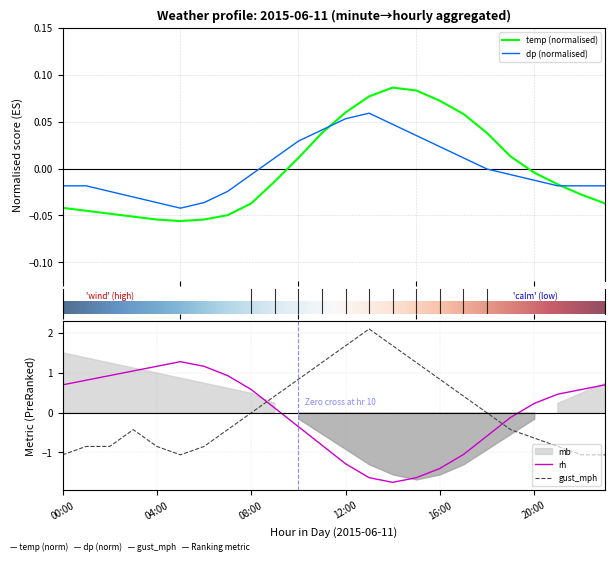

True or false: dp has more than 0 interior local peaks.

True